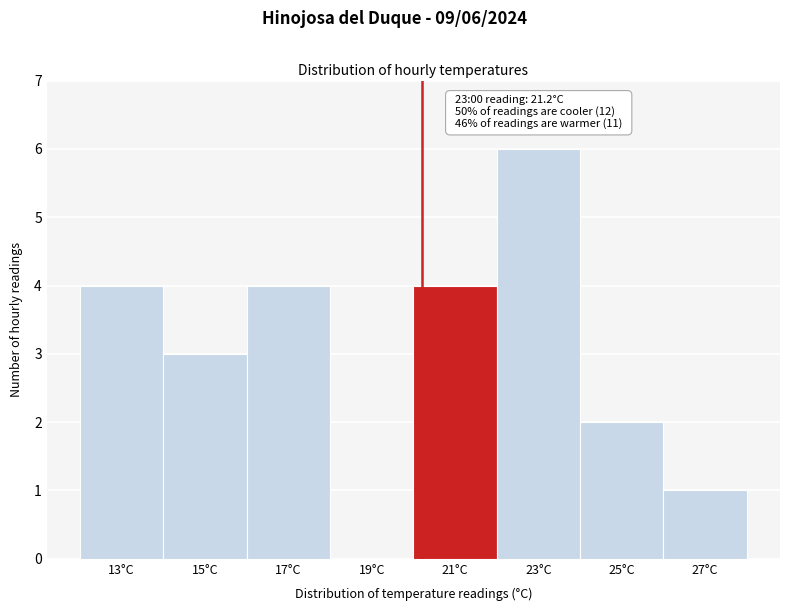

Reading left to right, transcribe all the data shown in this chart.

13°C=4	15°C=3	17°C=4	19°C=0	21°C=4	23°C=6	25°C=2	27°C=1